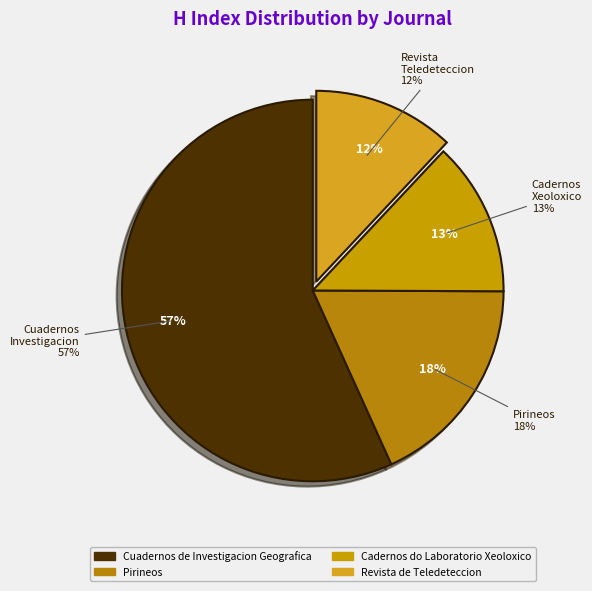

Which category has the smallest portion of the pie?

Revista de Teledeteccion